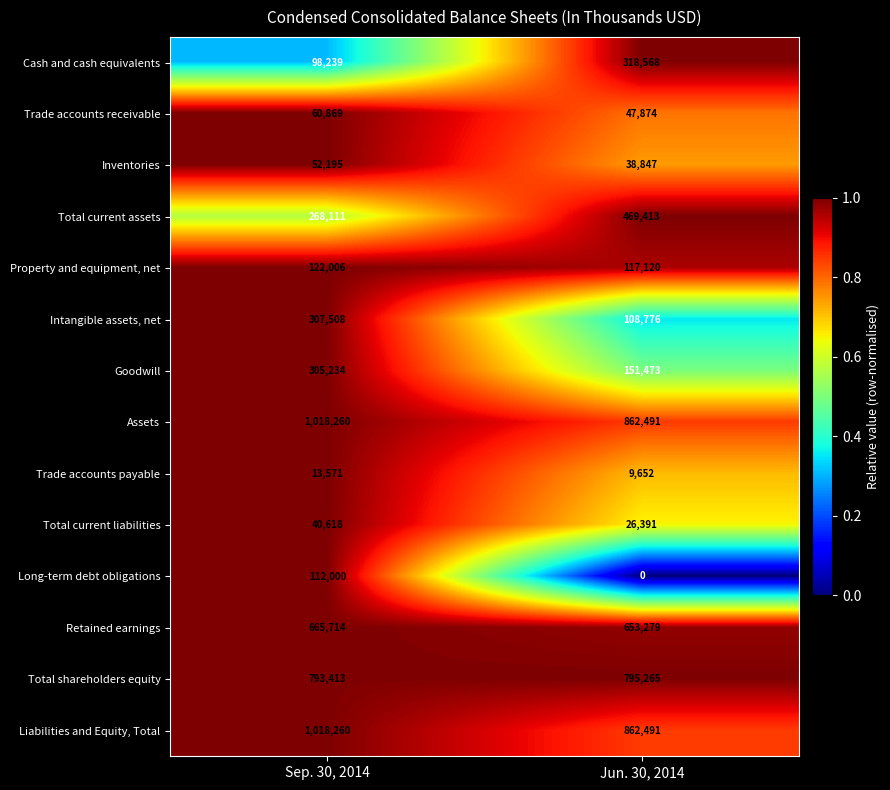

Which series has the widest spread of values?

Cash and cash equivalents